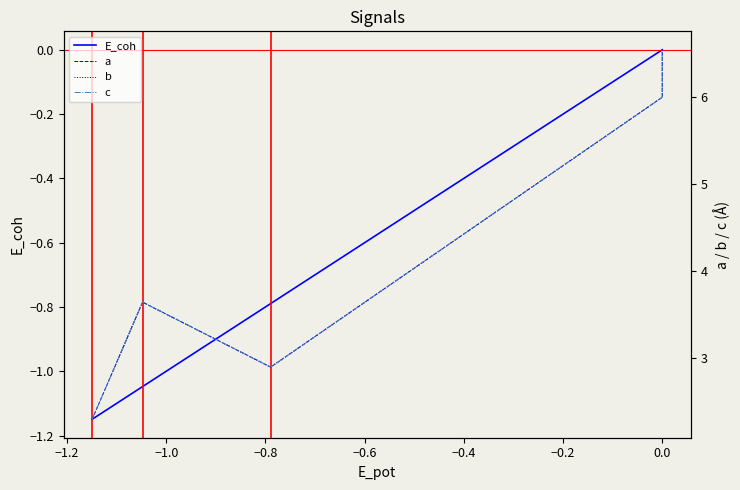

At how many categories does at least one series exceed 2?

8